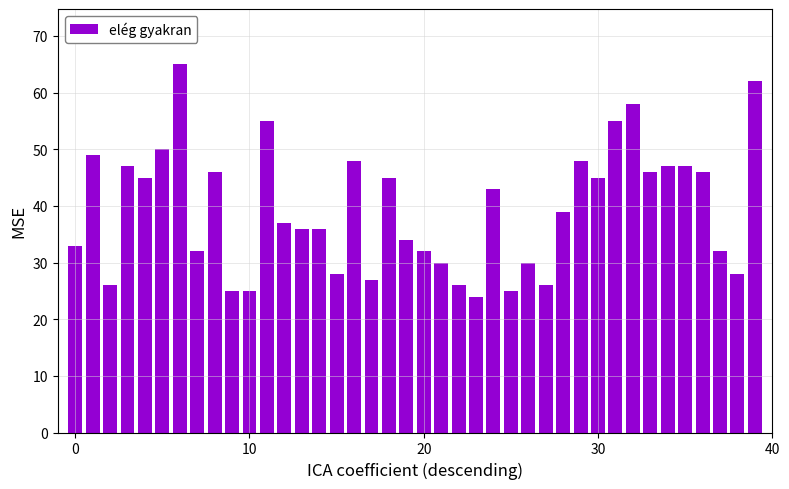

How many bars are there in total?

40